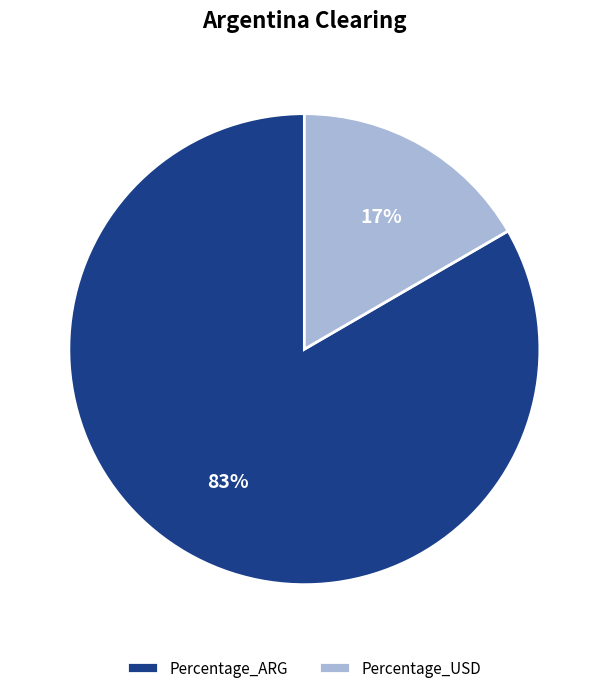

How many segments does this pie chart have?

2